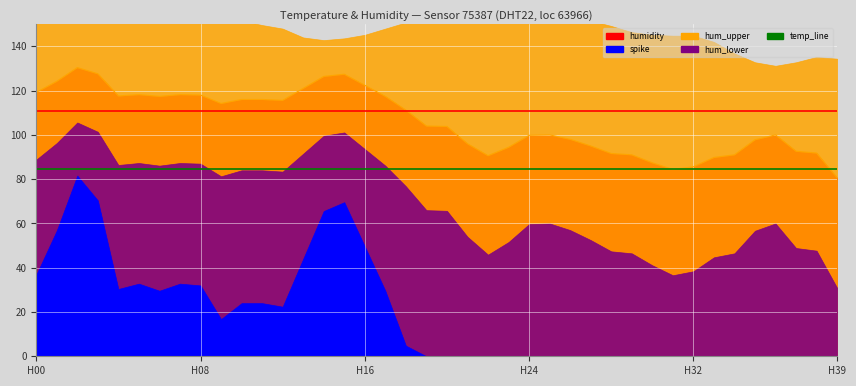

How many values are below 104?

20